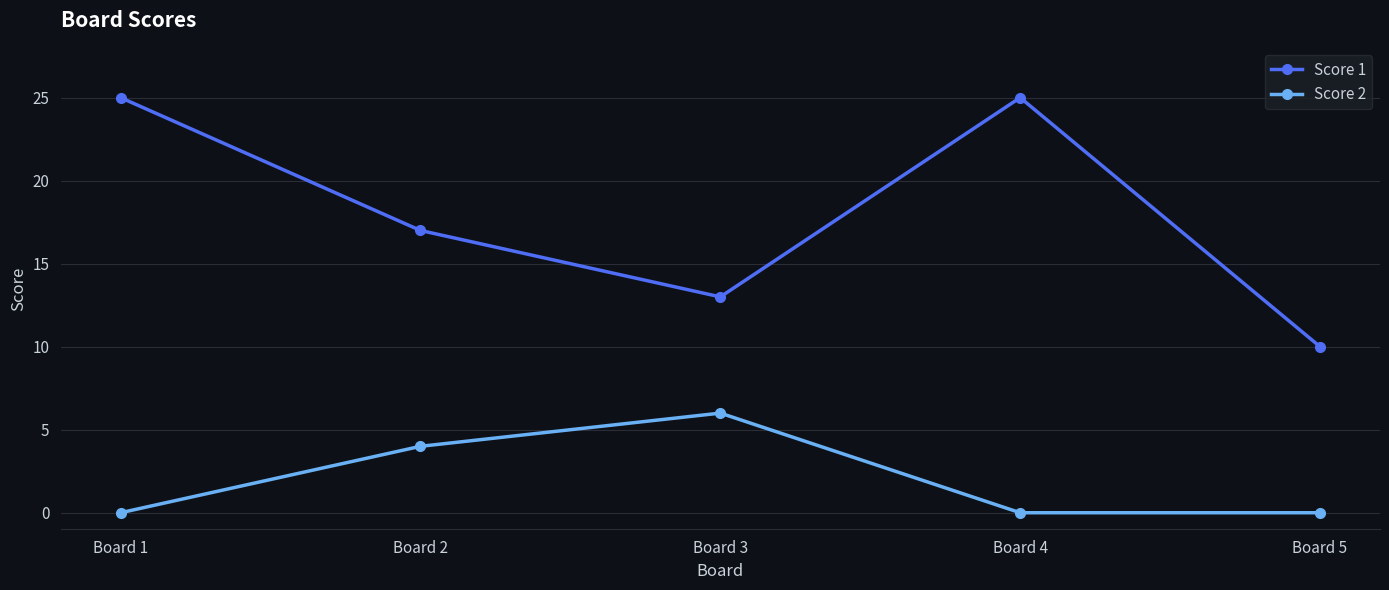

What value does the Score 1 series have at Board 5, to the nearest 10?

10